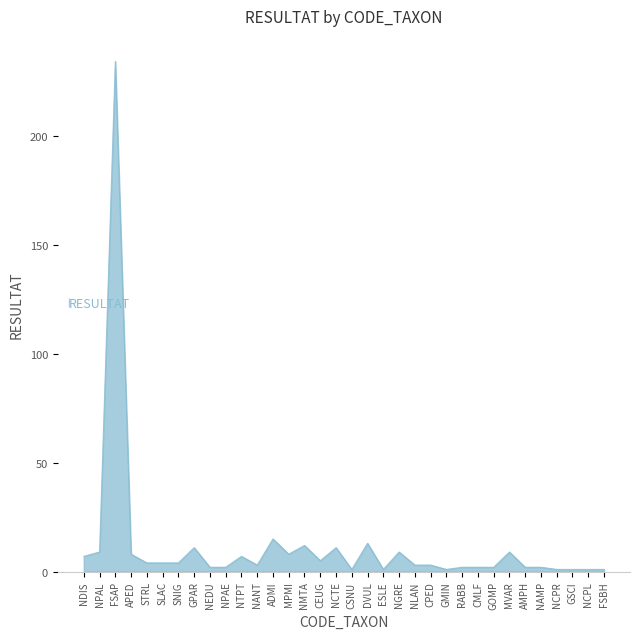

The chart shows a value of 9 at NGRE. True or false?

True